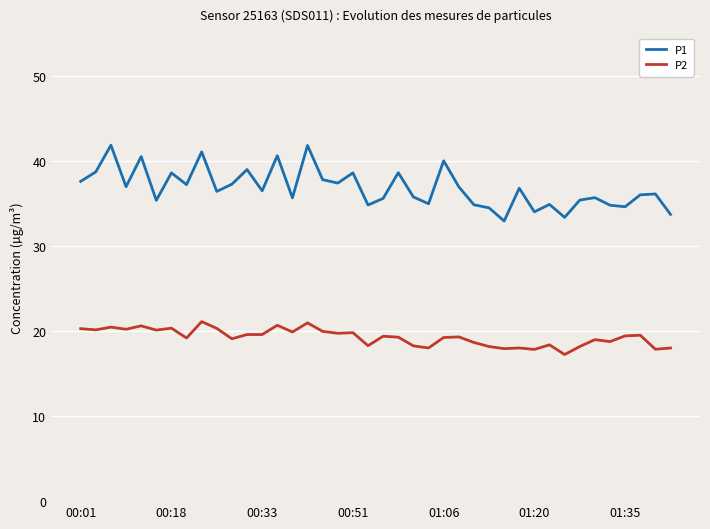

True or false: P1 and P2 cross at least once.

False